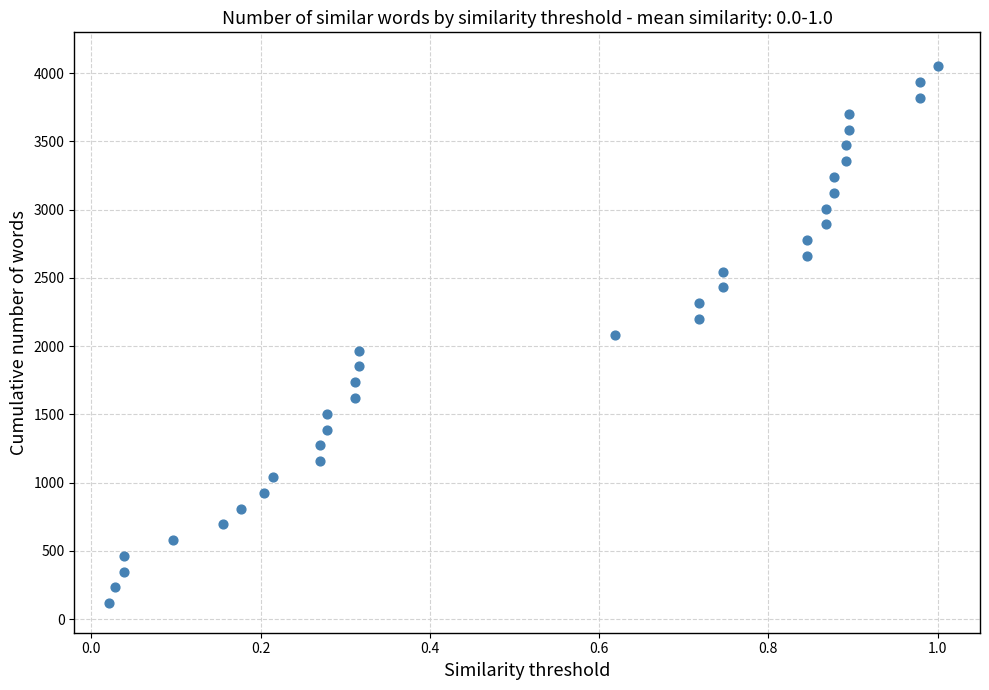

What is the range of X values (max minus min)?

1.0